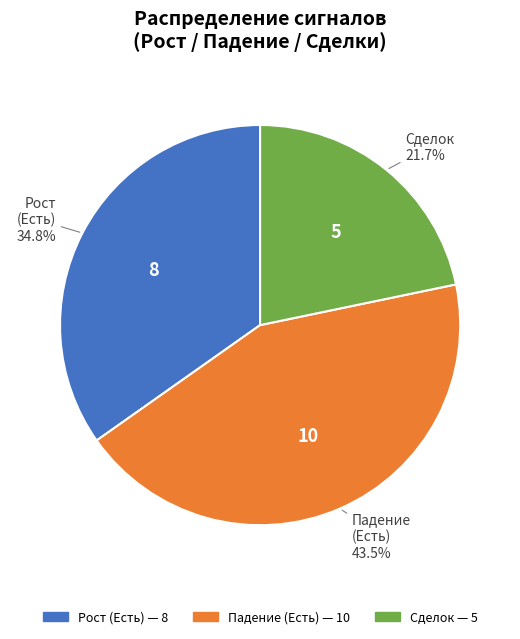

Is there any slice that represents more than half of the pie?

No